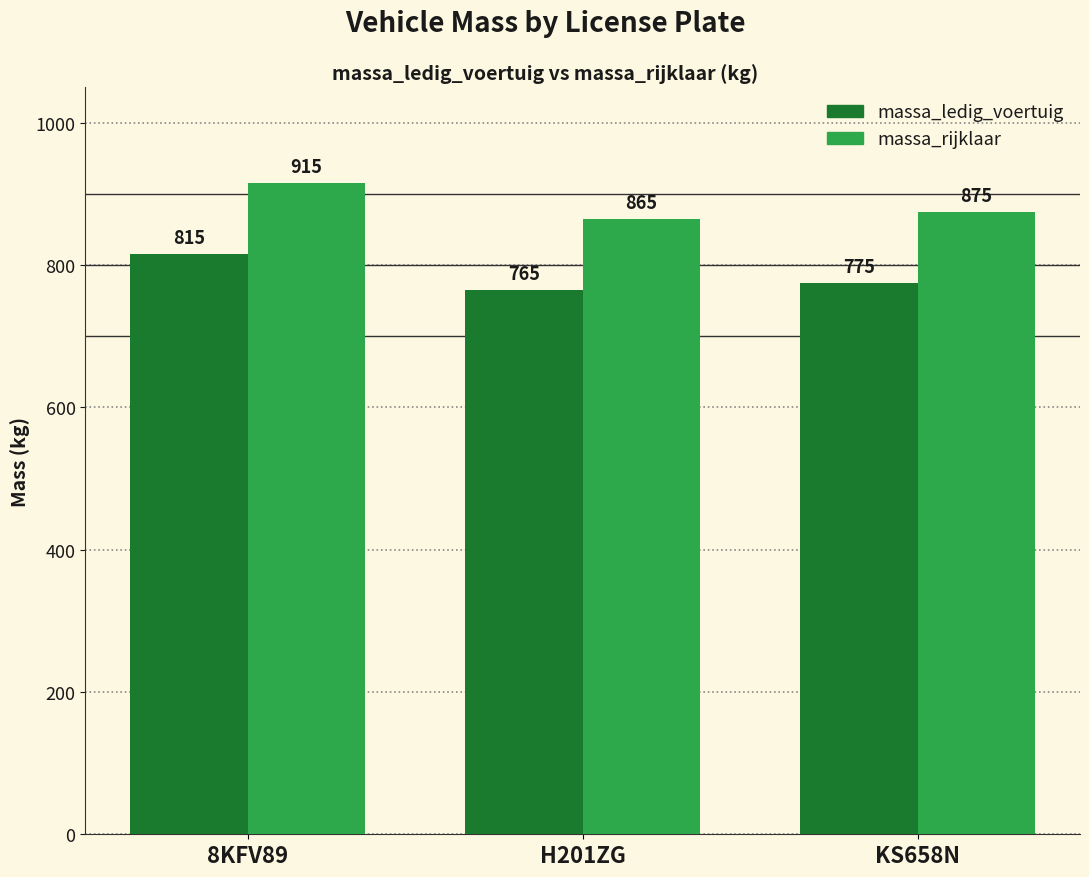

What is the label of the 1st bar from the right?

KS658N